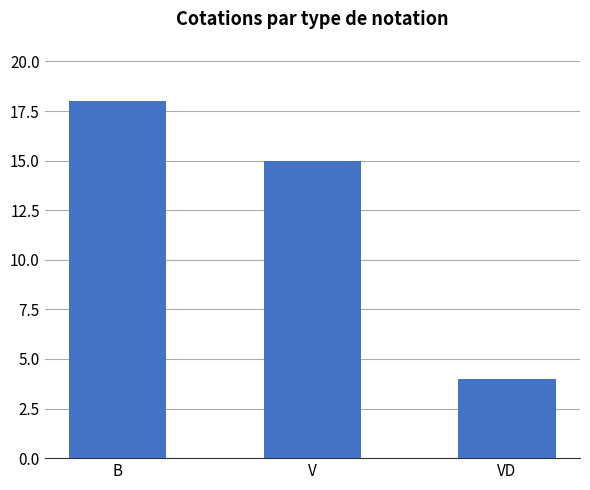

Approximately how many times larger is the value at V compared to B?

0.8